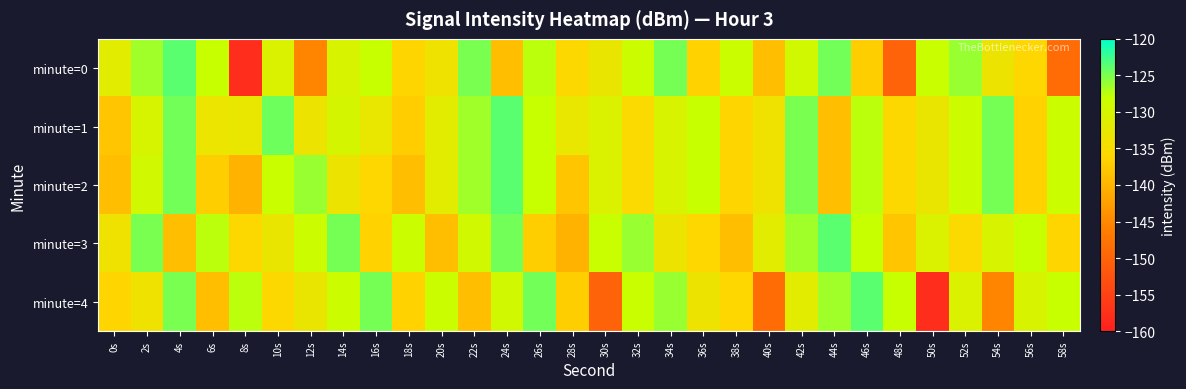

At which category is the sum across all series the highest?

4s